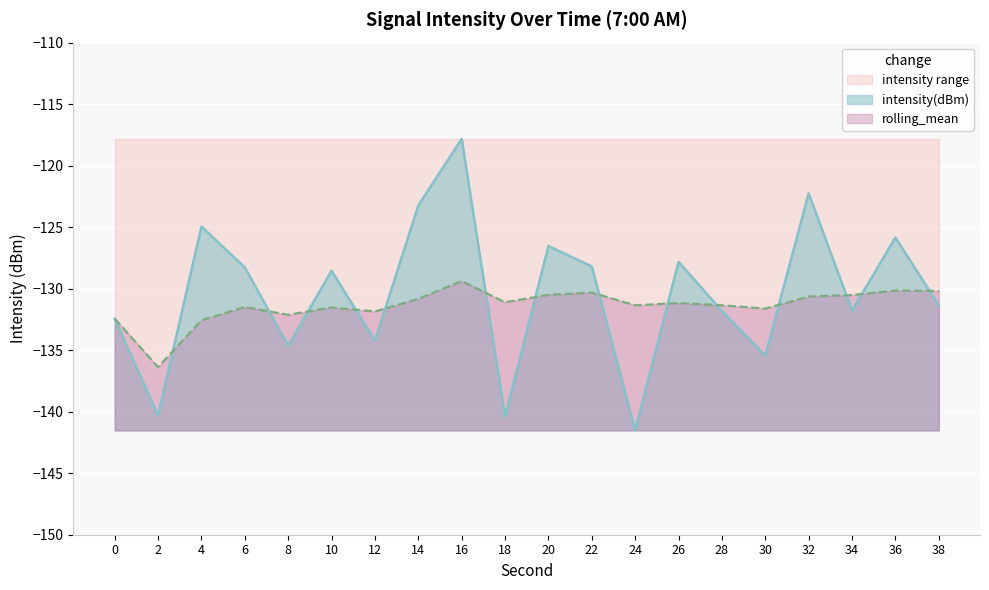

Reading left to right, transcribe all the data shown in this chart.

intensity(dBm): -132.4	-140.3	-125.0	-128.3	-134.6	-128.5	-134.2	-123.2	-117.8	-140.4	-126.5	-128.2	-141.5	-127.8	-131.8	-135.4	-122.3	-131.8	-125.8	-131.3
rolling_mean: -132.4	-136.4	-132.6	-131.5	-132.1	-131.5	-131.9	-130.8	-129.4	-131.1	-130.5	-130.3	-131.4	-131.2	-131.3	-131.6	-130.6	-130.5	-130.2	-130.2